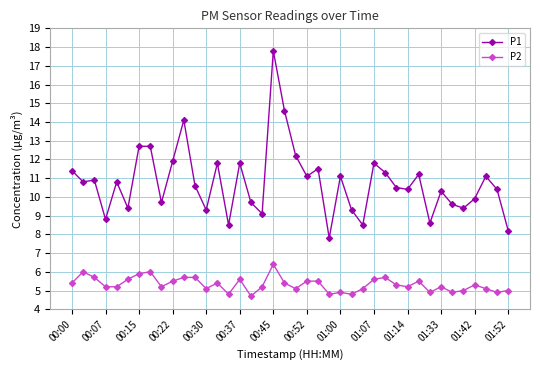

Which series has the largest range (max minus min)?

P1